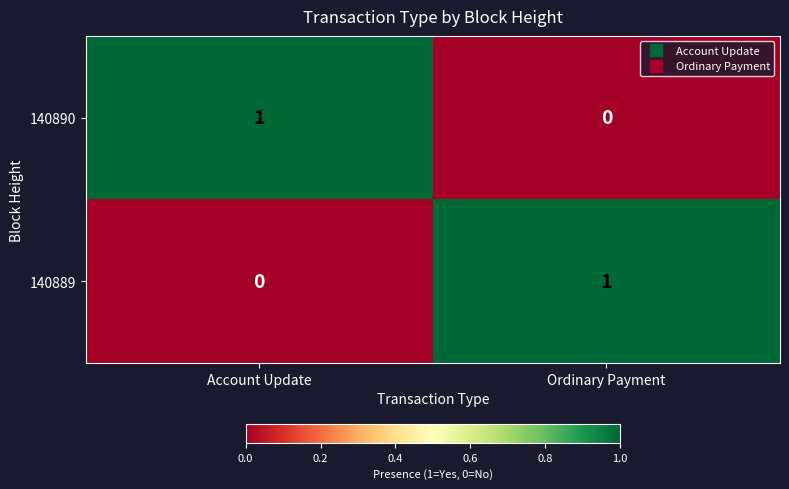

Is the value of 140890 at Account Update greater than the value of 140889 at Account Update?

Yes